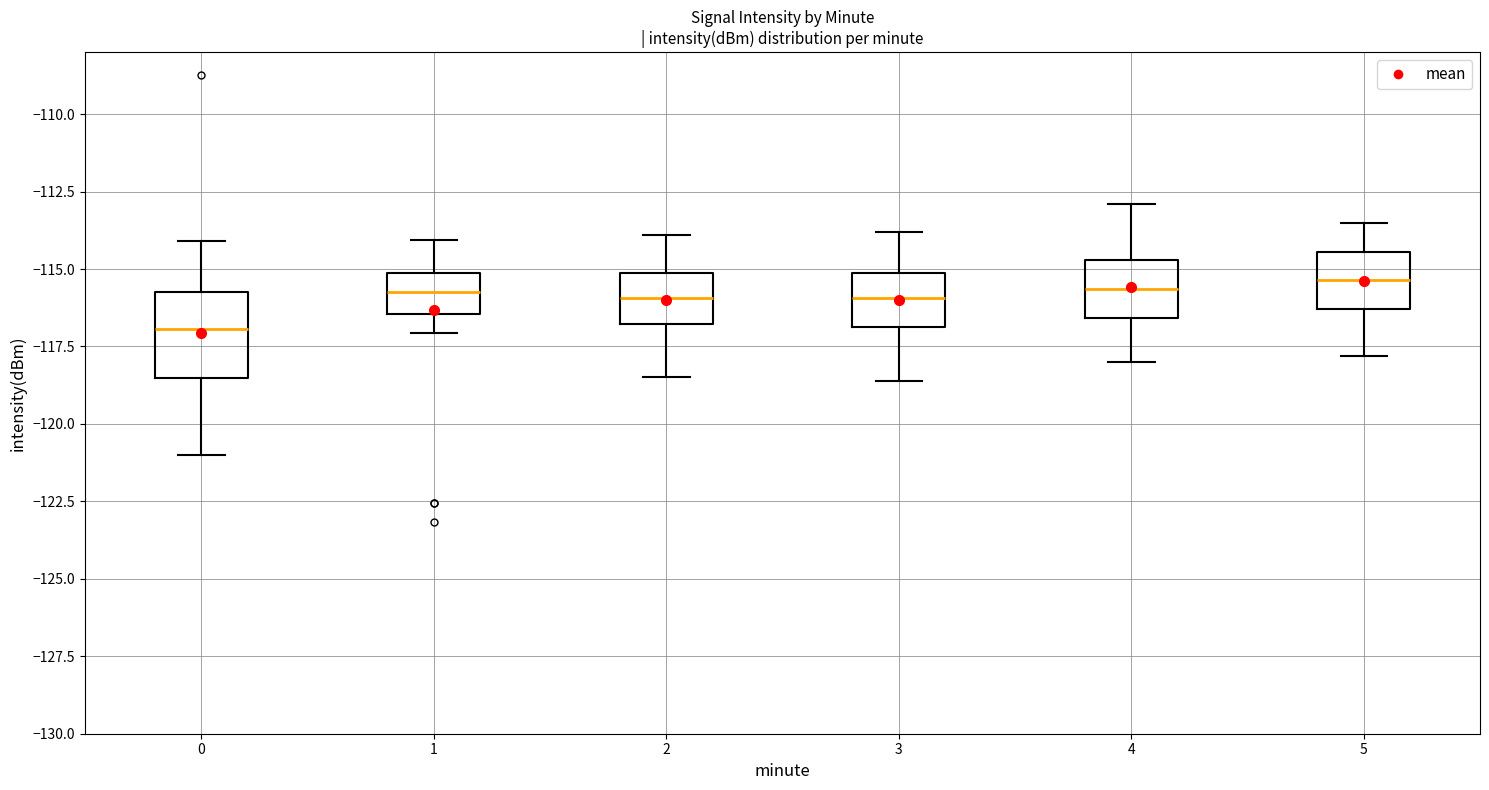

Reading left to right, read every box against the y-axis: the position of its median line, the range the box covers, and the ends of its whiskers. The values are not printed on the chart, so give them approximately, as read against the axis.

0: median -117.0, box -118.5 to -116.0, whiskers -121.0 to -114.0
1: median -115.5, box -116.5 to -115.0, whiskers -117.0 to -114.0
2: median -116.0, box -117.0 to -115.0, whiskers -118.5 to -114.0
3: median -116.0, box -117.0 to -115.0, whiskers -118.5 to -114.0
4: median -115.5, box -116.5 to -114.5, whiskers -118.0 to -113.0
5: median -115.5, box -116.5 to -114.5, whiskers -118.0 to -113.5